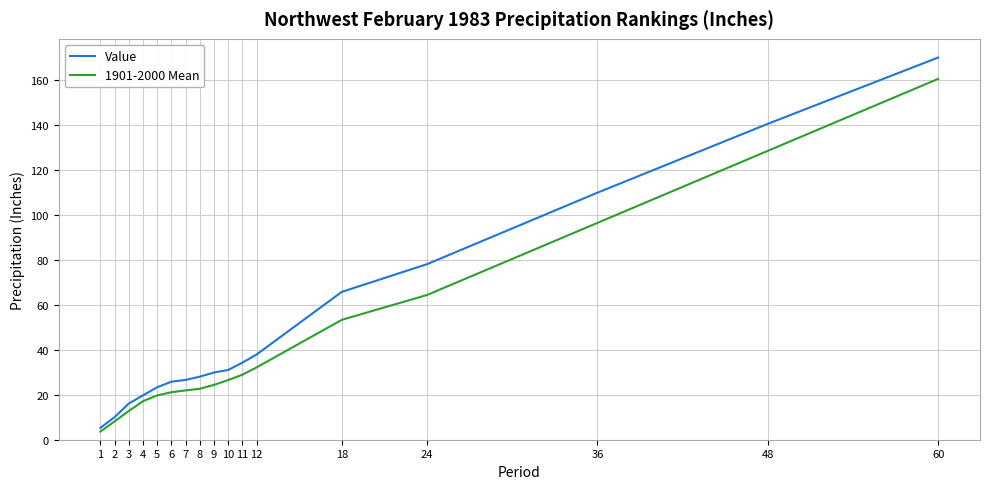

At 4, list the series in order from largest to smallest.

Value, 1901-2000 Mean